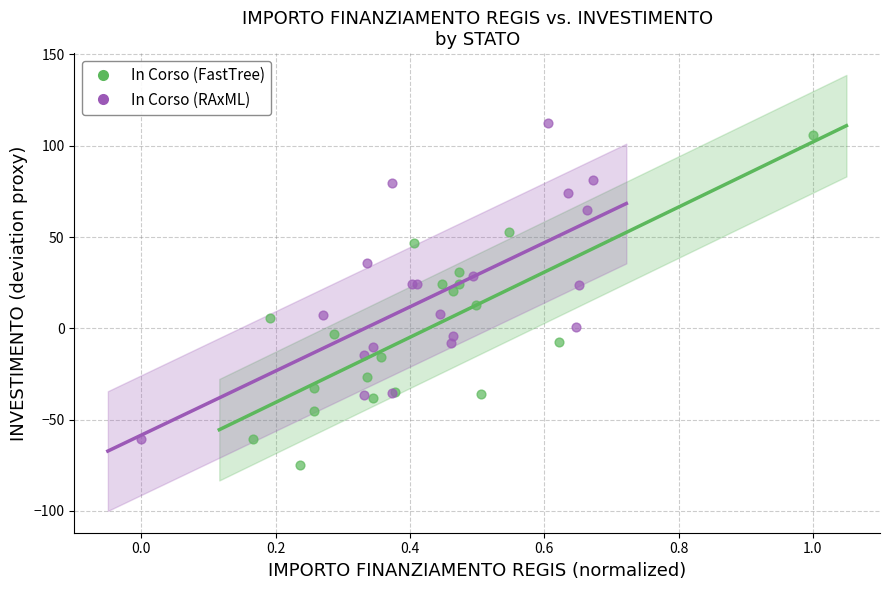

Which series reaches the minimum Y coordinate?

In Corso (FastTree)